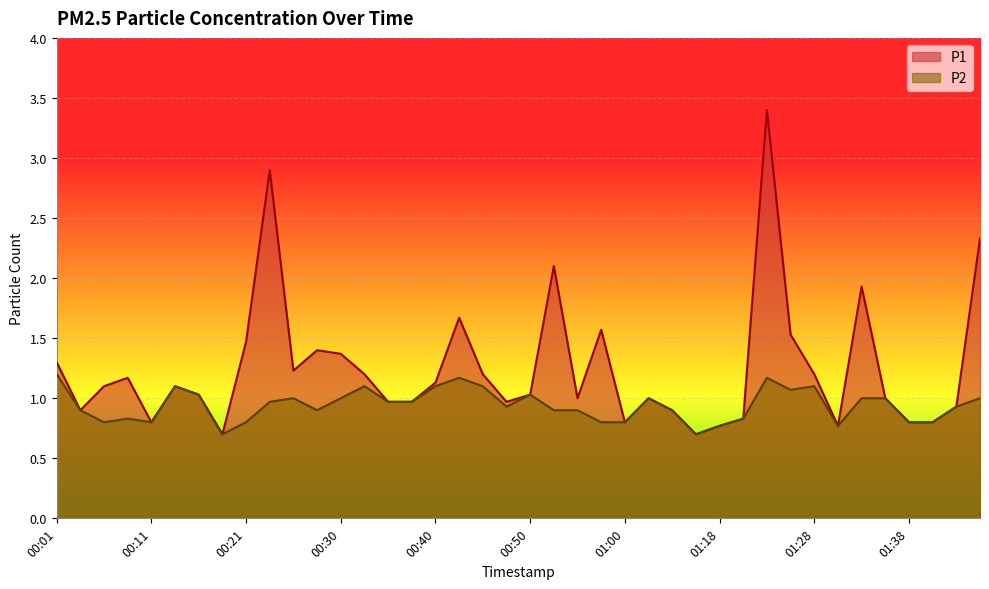

Reading right to left, what are all the values shown in this chart?

P1: 2.3	0.9	0.8	0.8	1.0	1.9	0.8	1.2	1.5	3.4	0.8	0.8	0.7	0.9	1.0	0.8	1.6	1.0	2.1	1.0	1.0	1.2	1.7	1.1	1.0	1.0	1.2	1.4	1.4	1.2	2.9	1.5	0.7	1.0	1.1	0.8	1.2	1.1	0.9	1.3
P2: 1.0	0.9	0.8	0.8	1.0	1.0	0.8	1.1	1.1	1.2	0.8	0.8	0.7	0.9	1.0	0.8	0.8	0.9	0.9	1.0	0.9	1.1	1.2	1.1	1.0	1.0	1.1	1.0	0.9	1.0	1.0	0.8	0.7	1.0	1.1	0.8	0.8	0.8	0.9	1.2